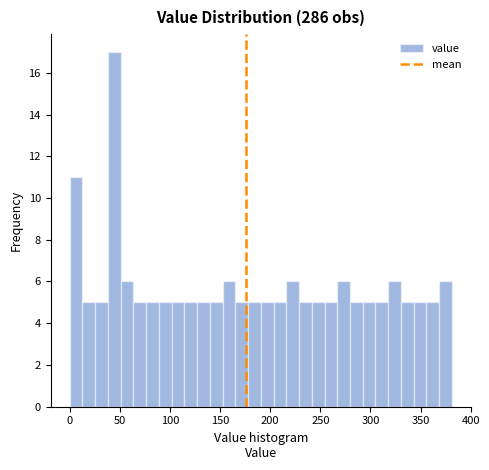

Around what value on the x-axis is the tallest bar? Give the approximate position of its centre, as read against the axis.

45